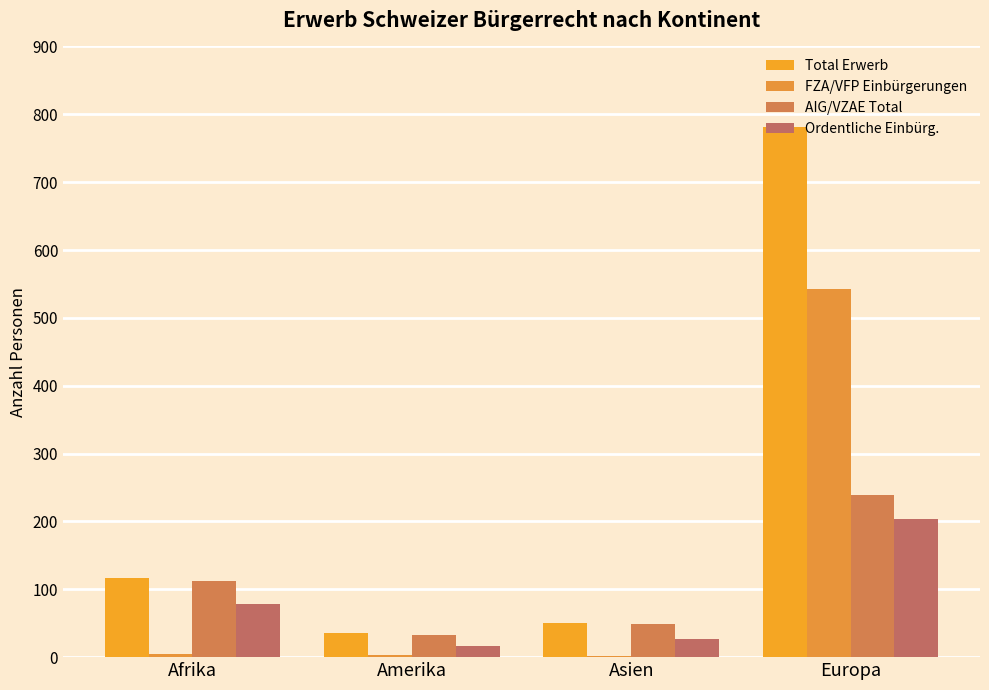

What is the spread (max minus min) of values at Asien?

49